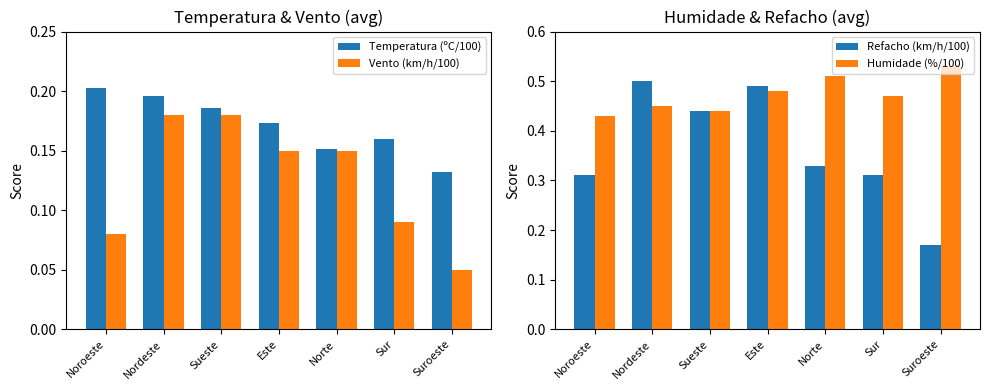

Reading right to left, transcribe all the data shown in this chart.

Temperatura (ºC/100): 0.1	0.2	0.2	0.2	0.2	0.2	0.2
Vento (km/h/100): 0.1	0.1	0.1	0.1	0.2	0.2	0.1
Refacho (km/h/100): 0.2	0.3	0.3	0.5	0.4	0.5	0.3
Humidade (%/100): 0.5	0.5	0.5	0.5	0.4	0.5	0.4